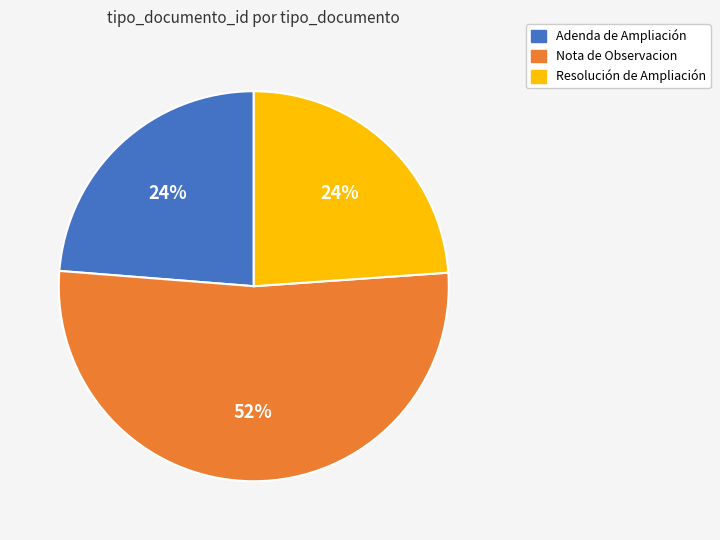

To the nearest percent, what is the combined percentage of Resolución de Ampliación and Adenda de Ampliación?

48%